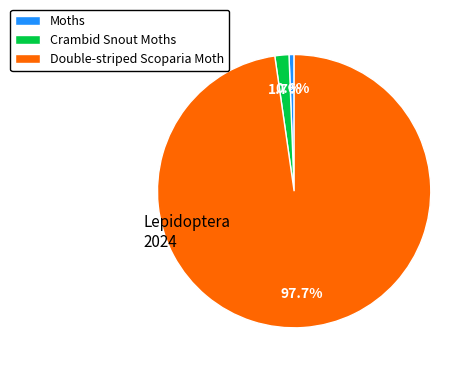

Between Moths and Double-striped Scoparia Moth, which is larger?

Double-striped Scoparia Moth